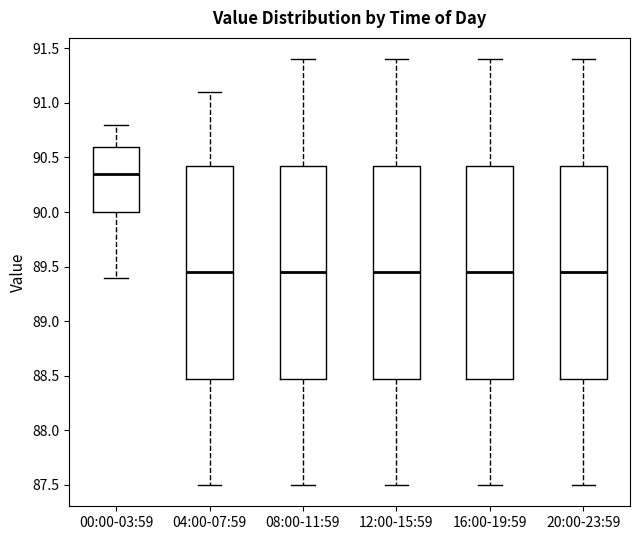

Where does the upper whisker of the box for 16:00-19:59 end on the y-axis? The values are not printed on the chart, so give them approximately, as read against the axis.

91.40